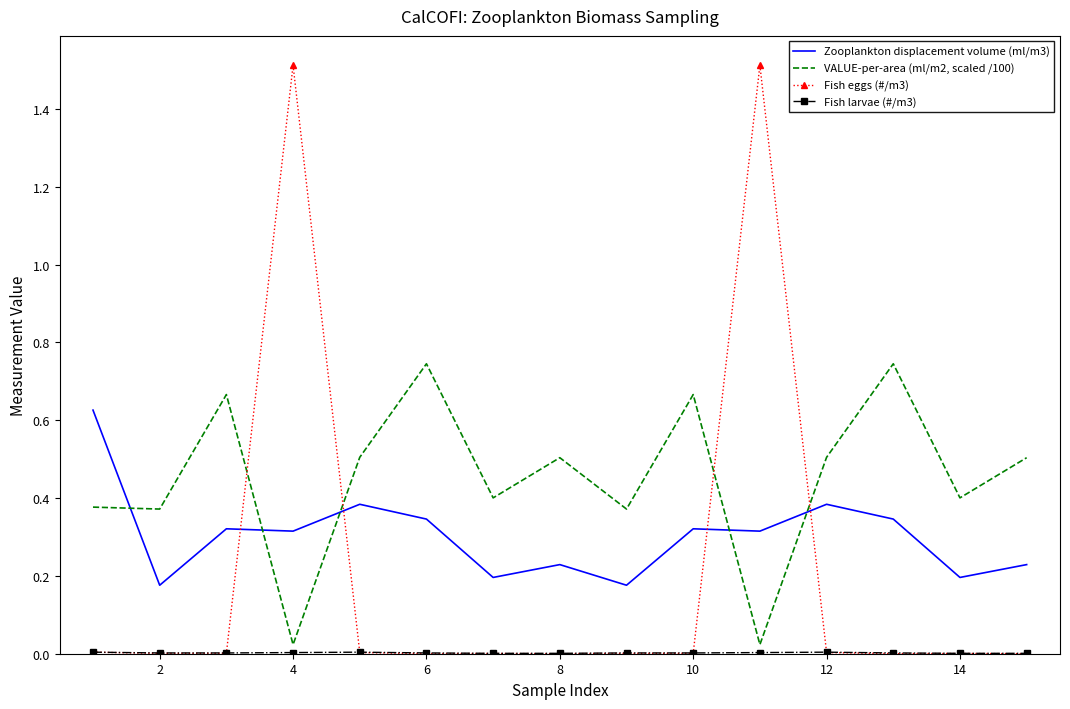

Which series has the widest spread of values?

Fish eggs (#/m3)